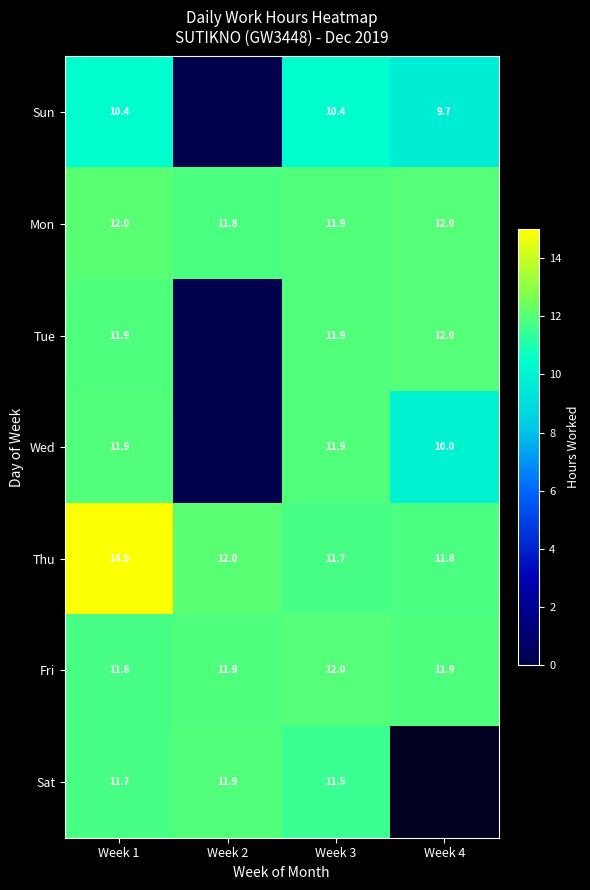

Is the value of Sat at Week 1 greater than the value of Sun at Week 4?

Yes